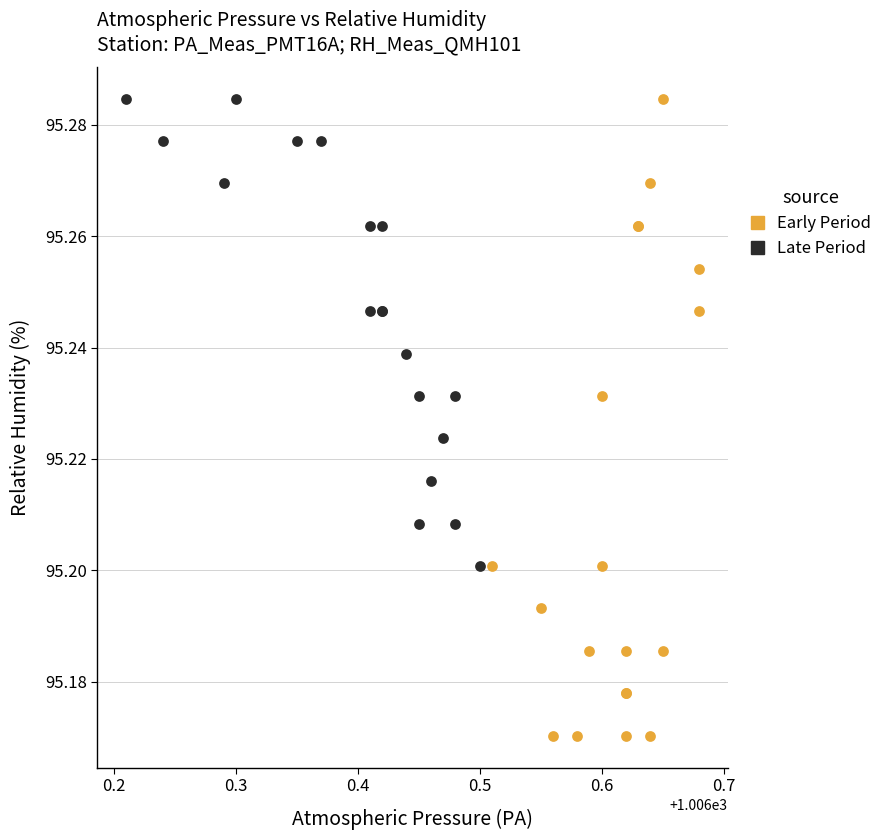

Which series has the widest spread of Y values?

Early Period